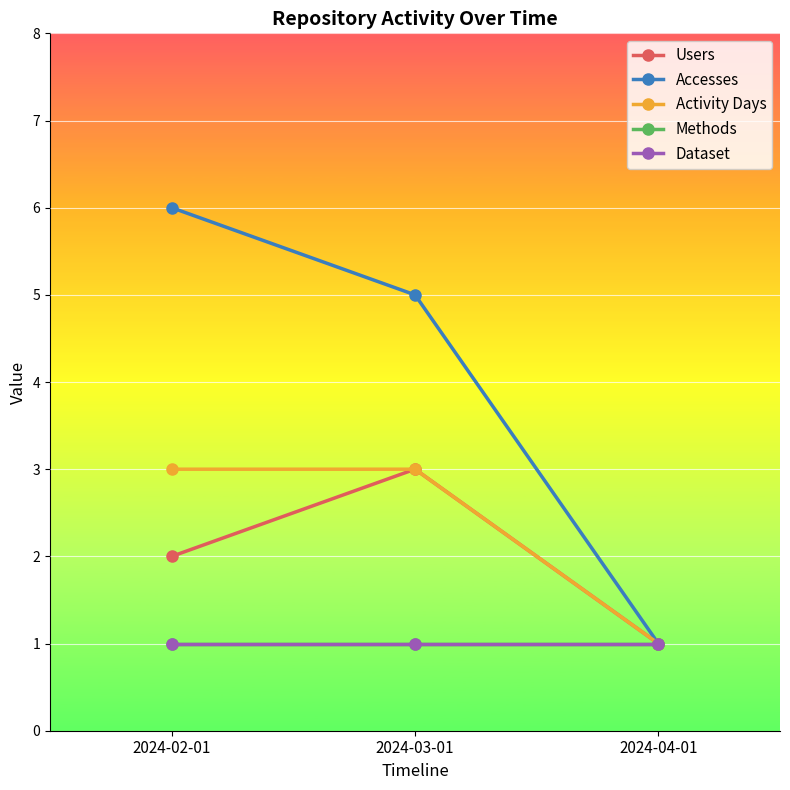

What value does the Accesses series have at 2024-03-01?

5